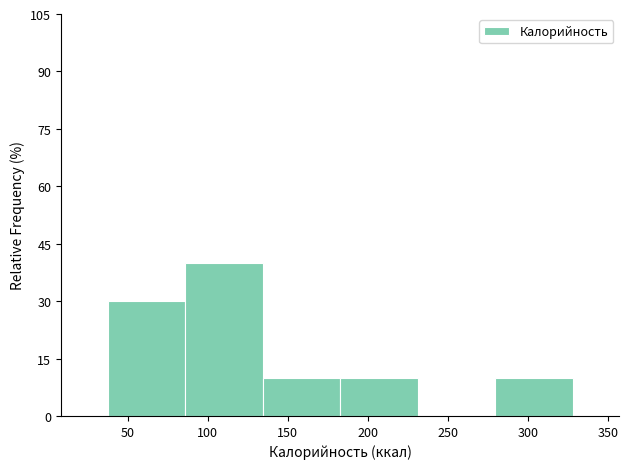

How tall is the bar that spans 185 to 230 on the x-axis? Neither the bar edges nor the heights are printed on the chart, so give them approximately, as read against the axes.

10